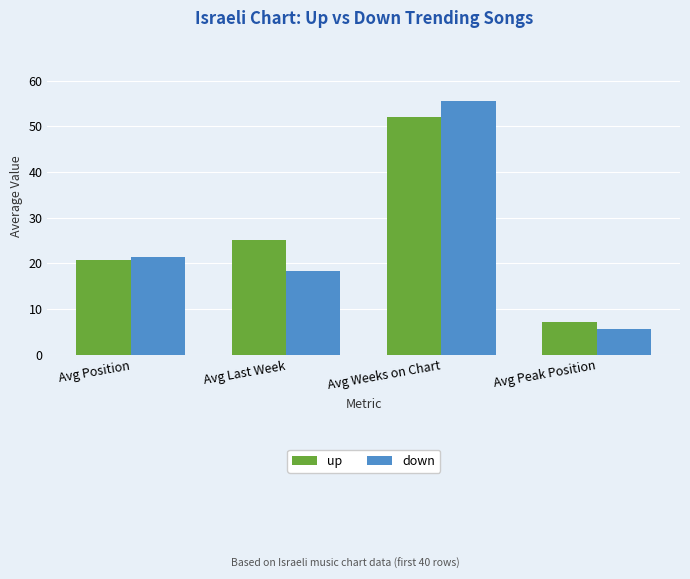

Rank the series by their average value, from highest to lowest.

up, down